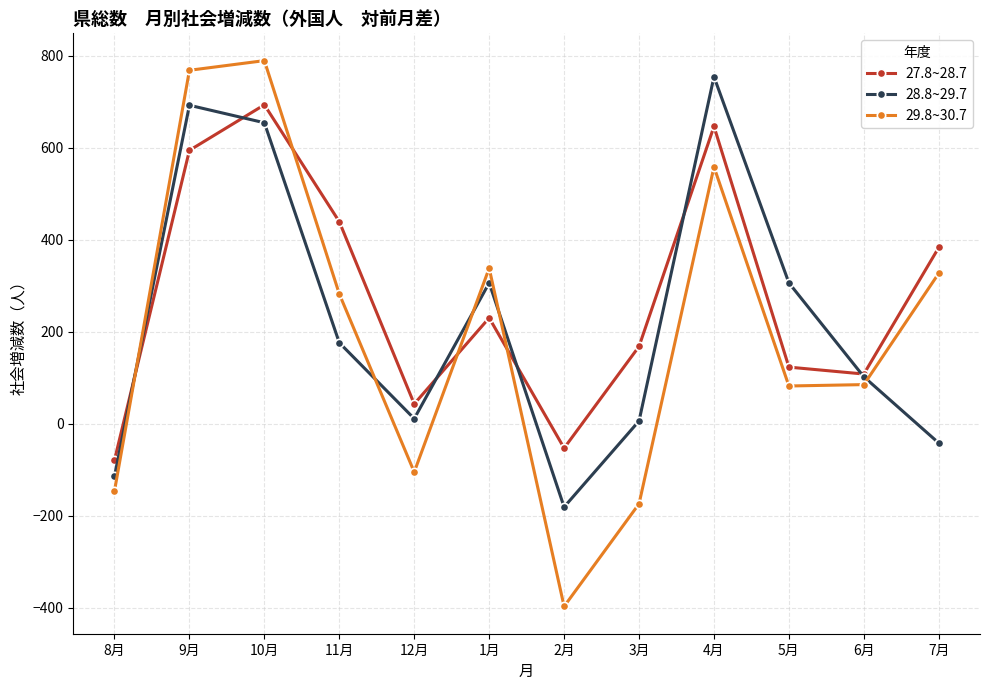

At which category is the sum across all series the highest?

10月